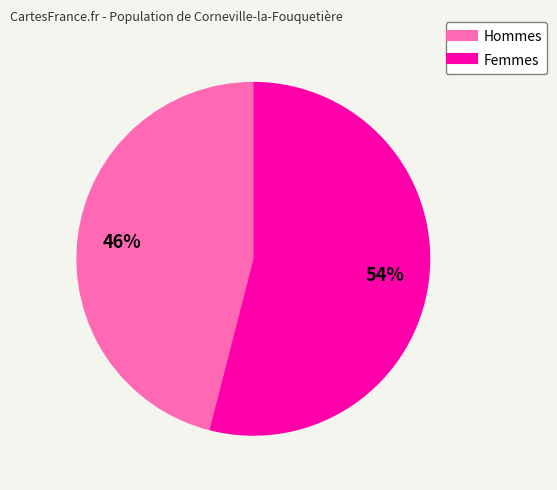

Is there any slice that represents more than half of the pie?

Yes